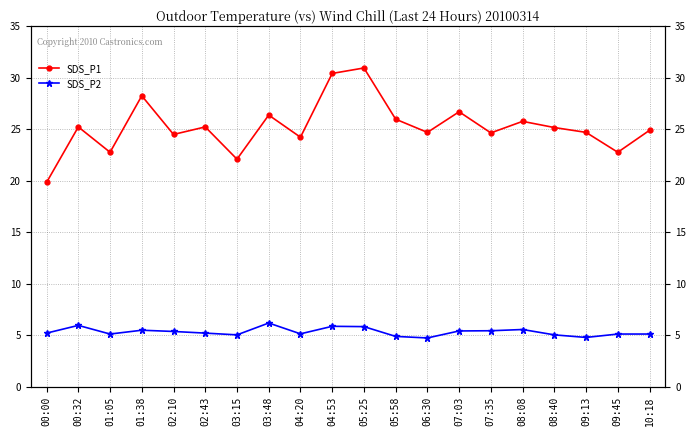

Between 08:08 and 07:35, which is larger?

08:08